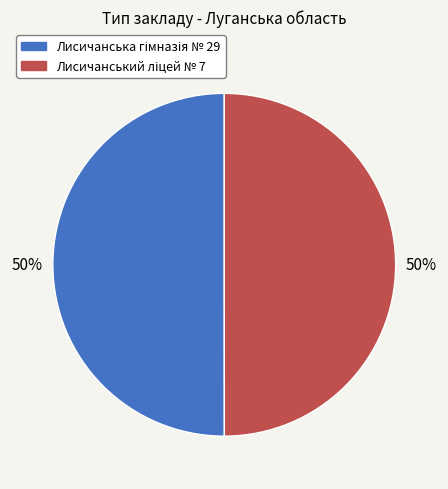

Which slice is the largest?

Лисичанська гімназія № 29